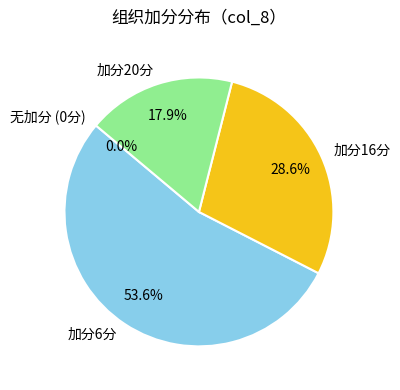

Is 殷煜亮 the majority of the pie?

No